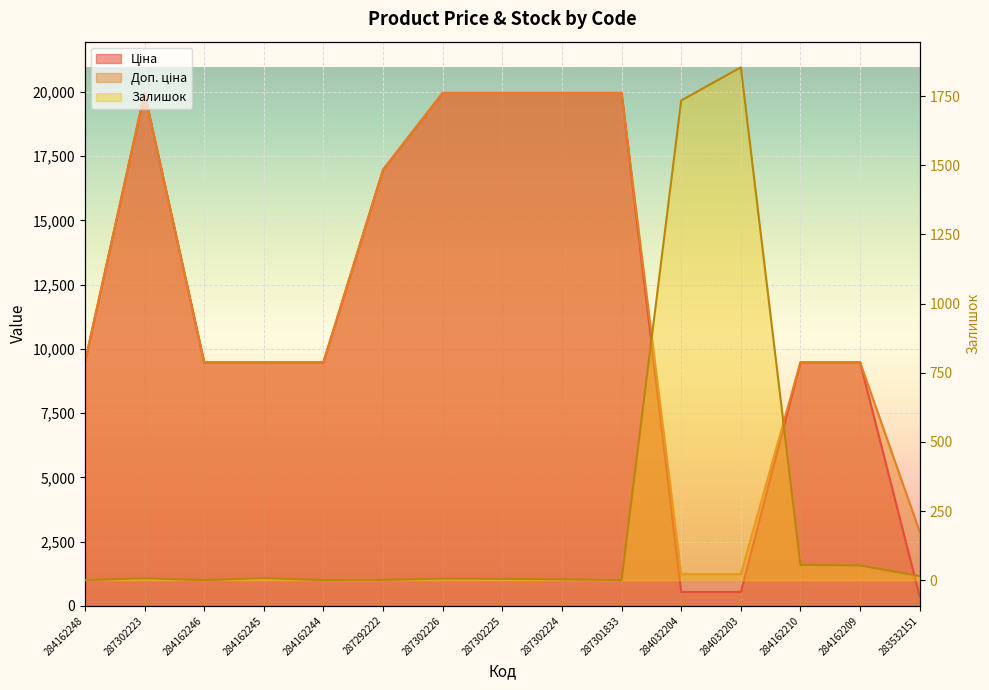

Does the chart display data point markers on the line(s)?

No